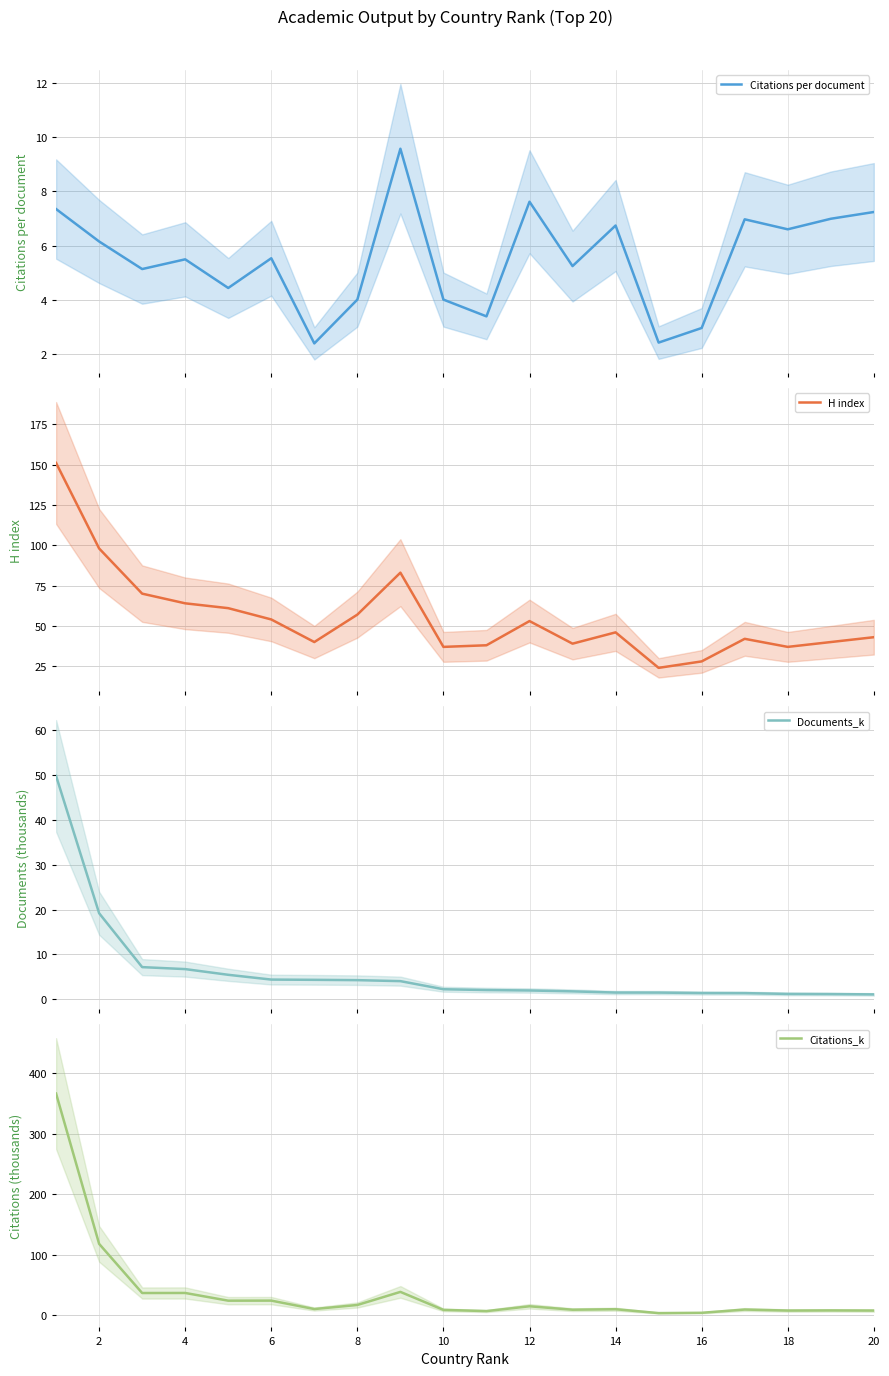

Which series ends up on top after the final intersection of Citations per document and Documents_k?

Citations per document